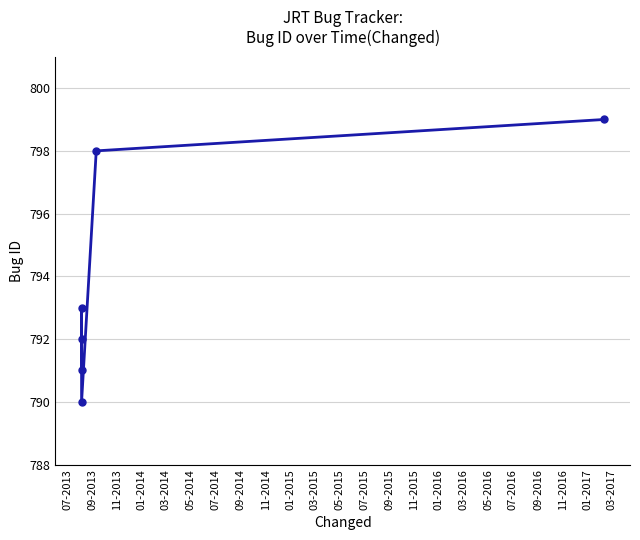

How many interior local peaks (higher than both neighbors) does the data have?

1